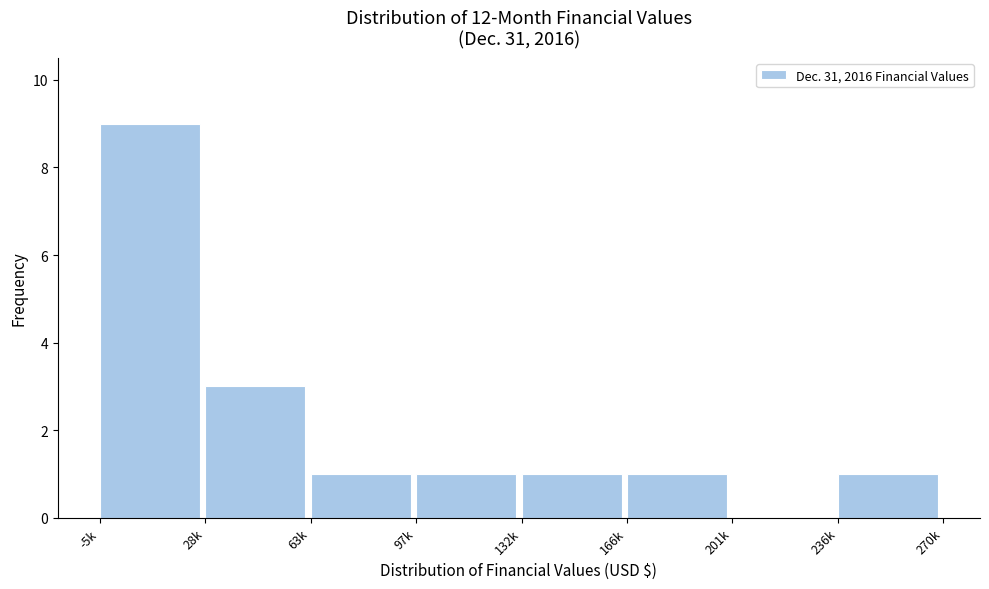

Reading right to left, what are all the values shown in this chart?

236k=1	201k=0	166k=1	132k=1	97k=1	63k=1	28k=3	-5k=9